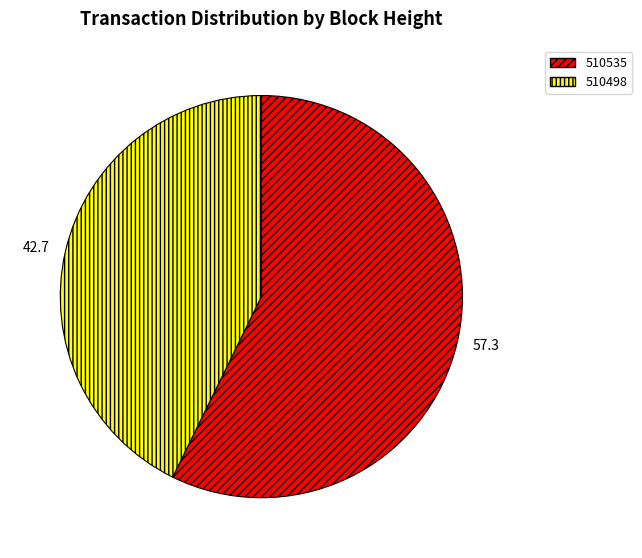

Combined, do 510498 and 510535 account for over 50%?

Yes